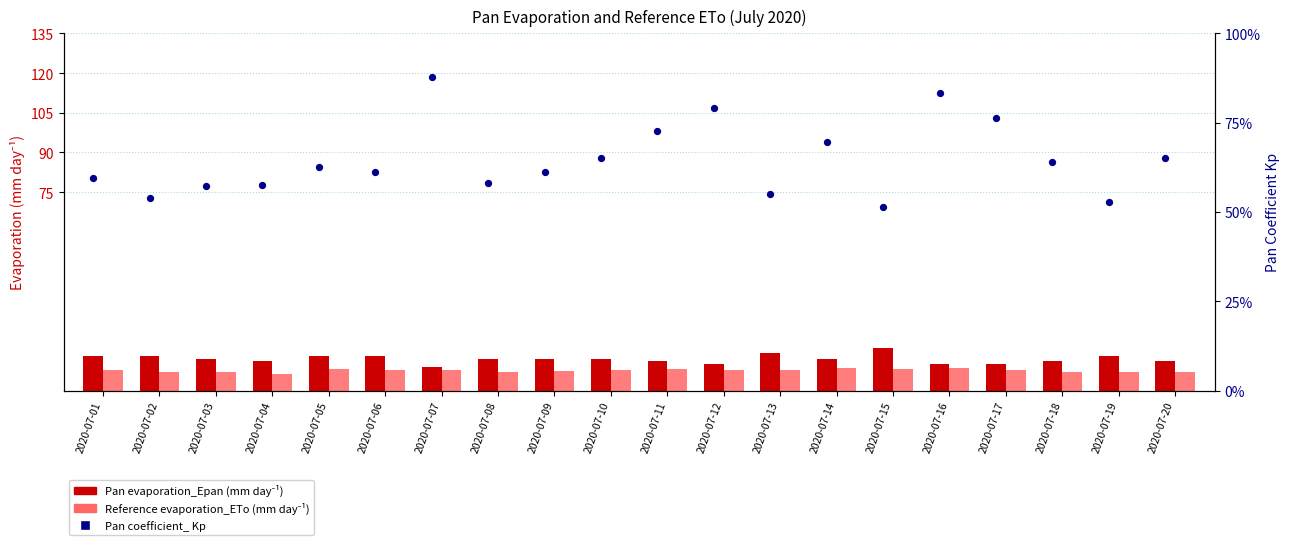

Which series has the largest Y range (max minus min)?

Pan evaporation_Epan (mm day-1)